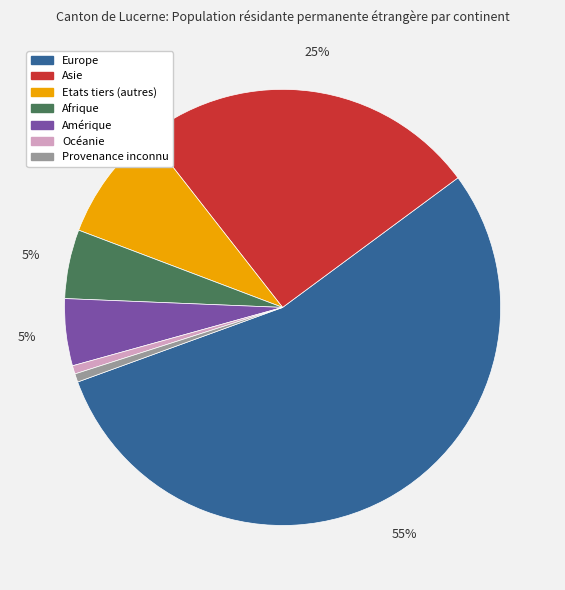

To the nearest percent, what percentage of the pie is Amérique?

5%